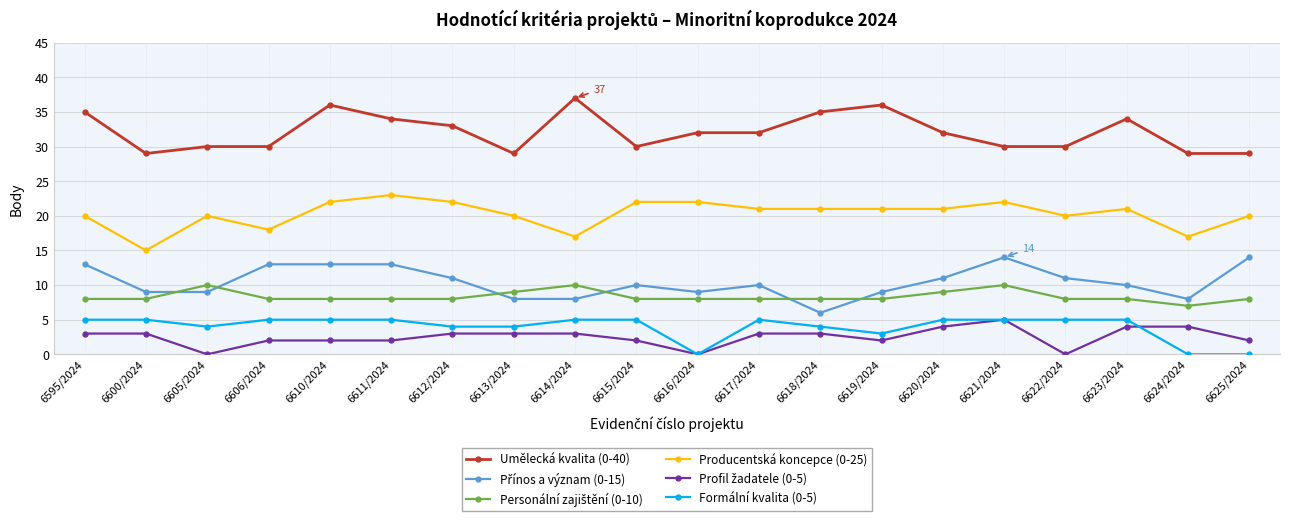

Which series has the largest total across all categories?

Umělecká kvalita (0-40)